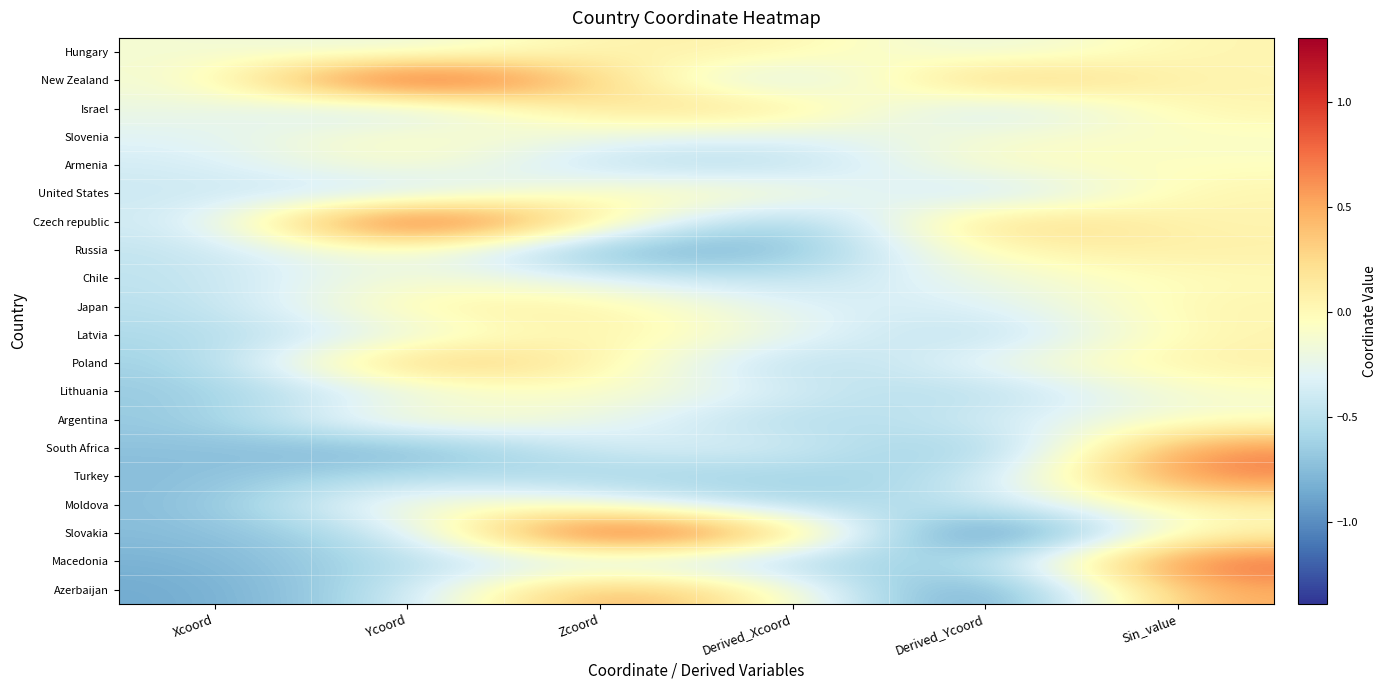

Count the number of data series in this chart.

20